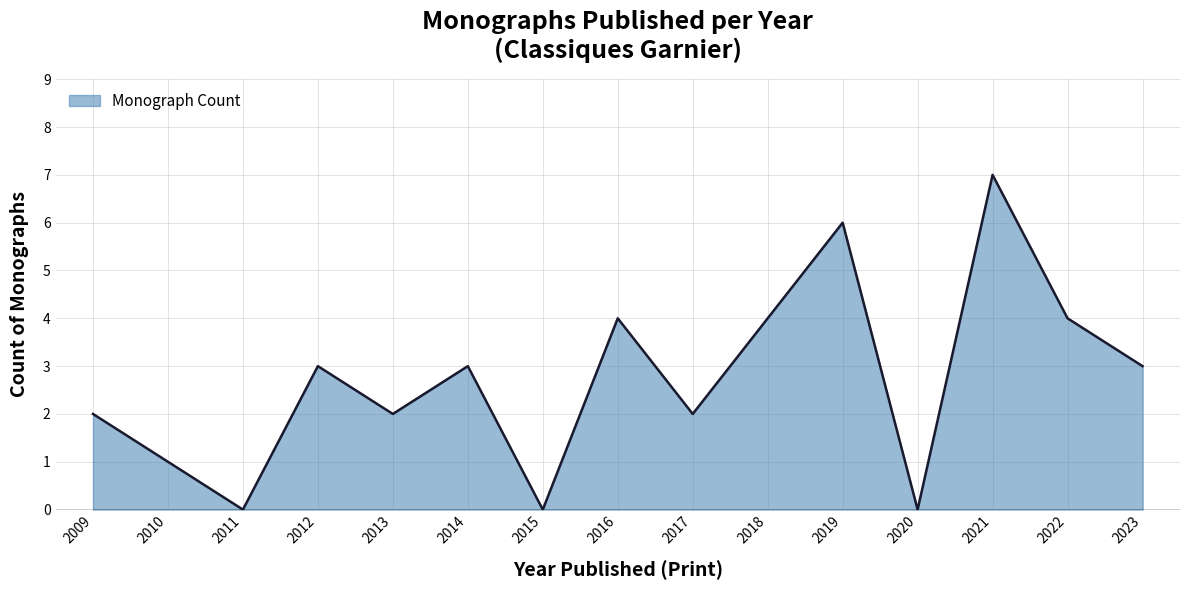

The value at 2021 is 12. True or false?

False